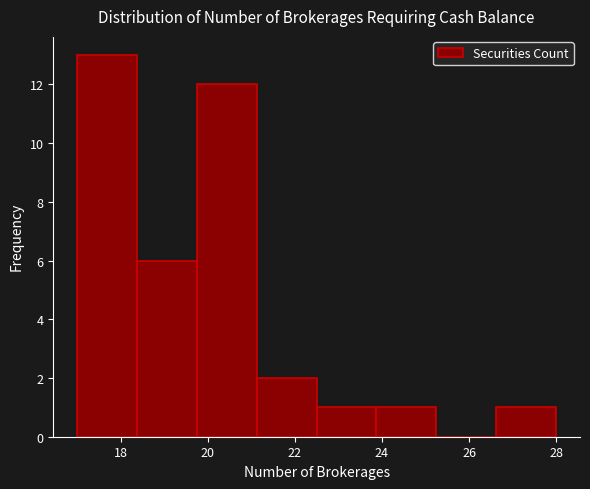

Over which range of the x-axis is the bar tallest?

17.0 to 18.4